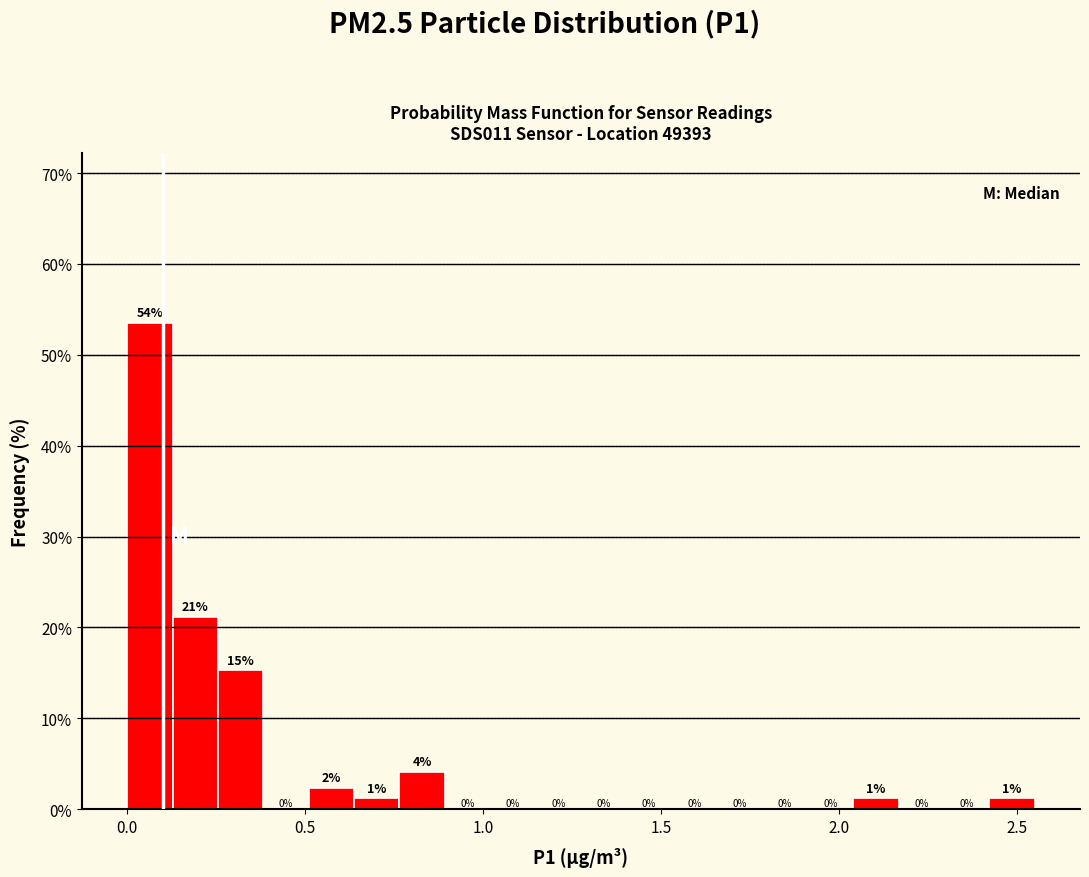

Around what value on the x-axis is the tallest bar? Give the approximate position of its centre, as read against the axis.

0.05